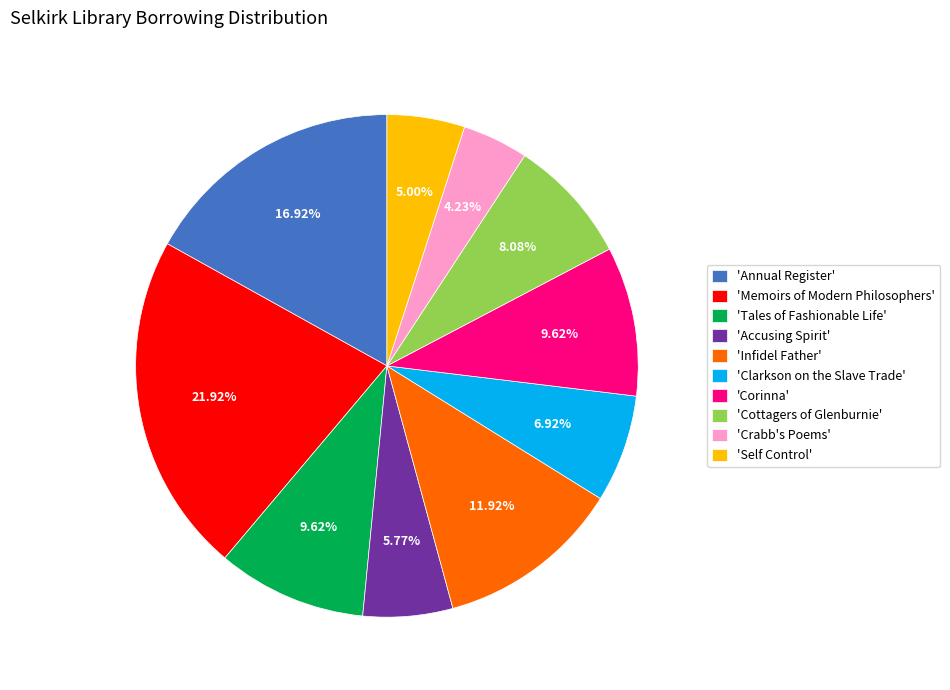

Approximately how many times larger is the value at 'Clarkson on the Slave Trade' compared to 'Annual Register'?

0.4